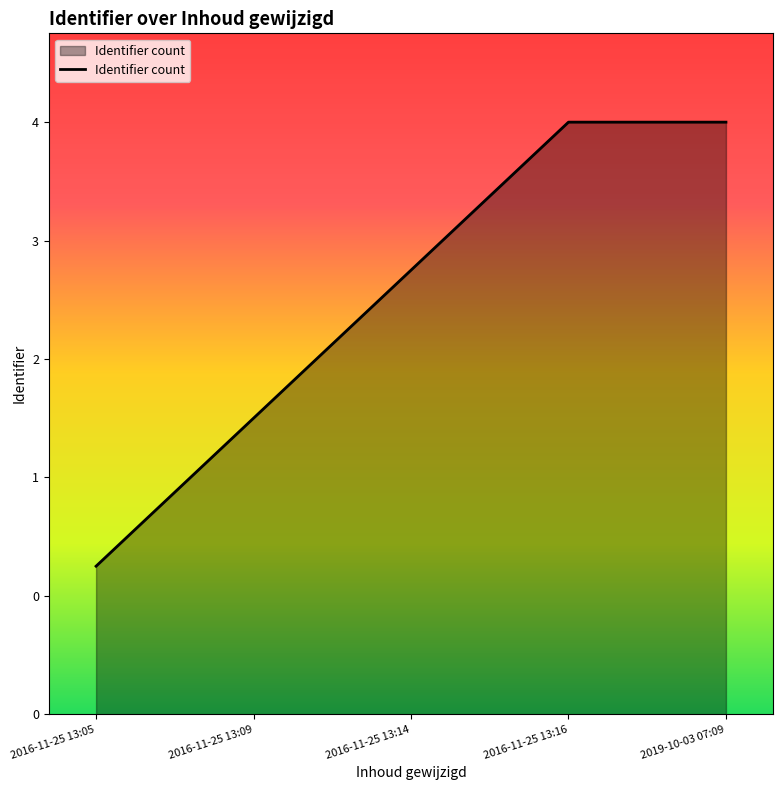

What position from the left is 2016-11-25 13:16?

4